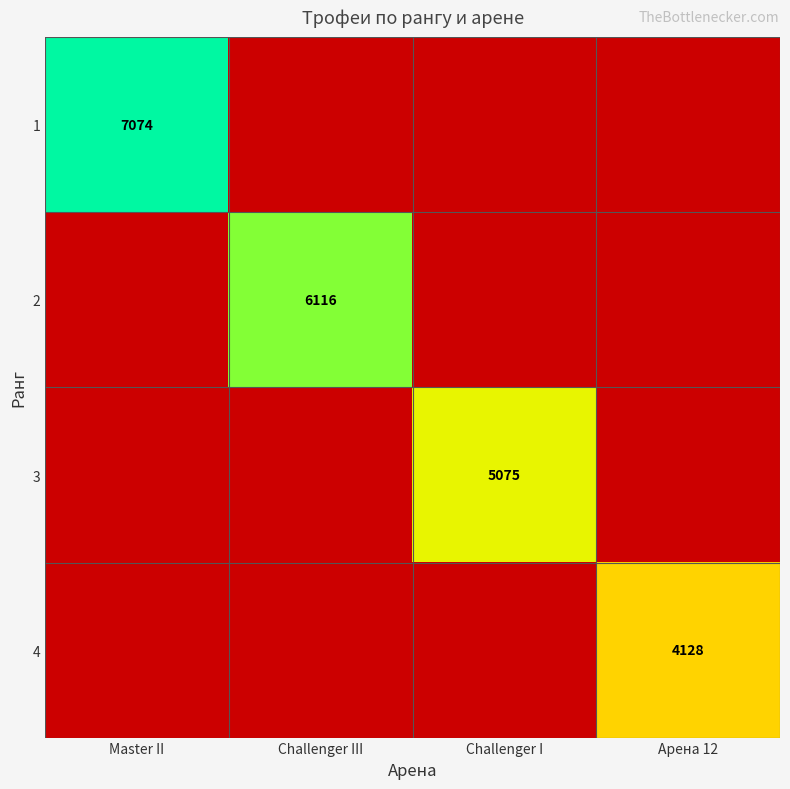

The value of 4 at Арена 12 is 4128. True or false?

True